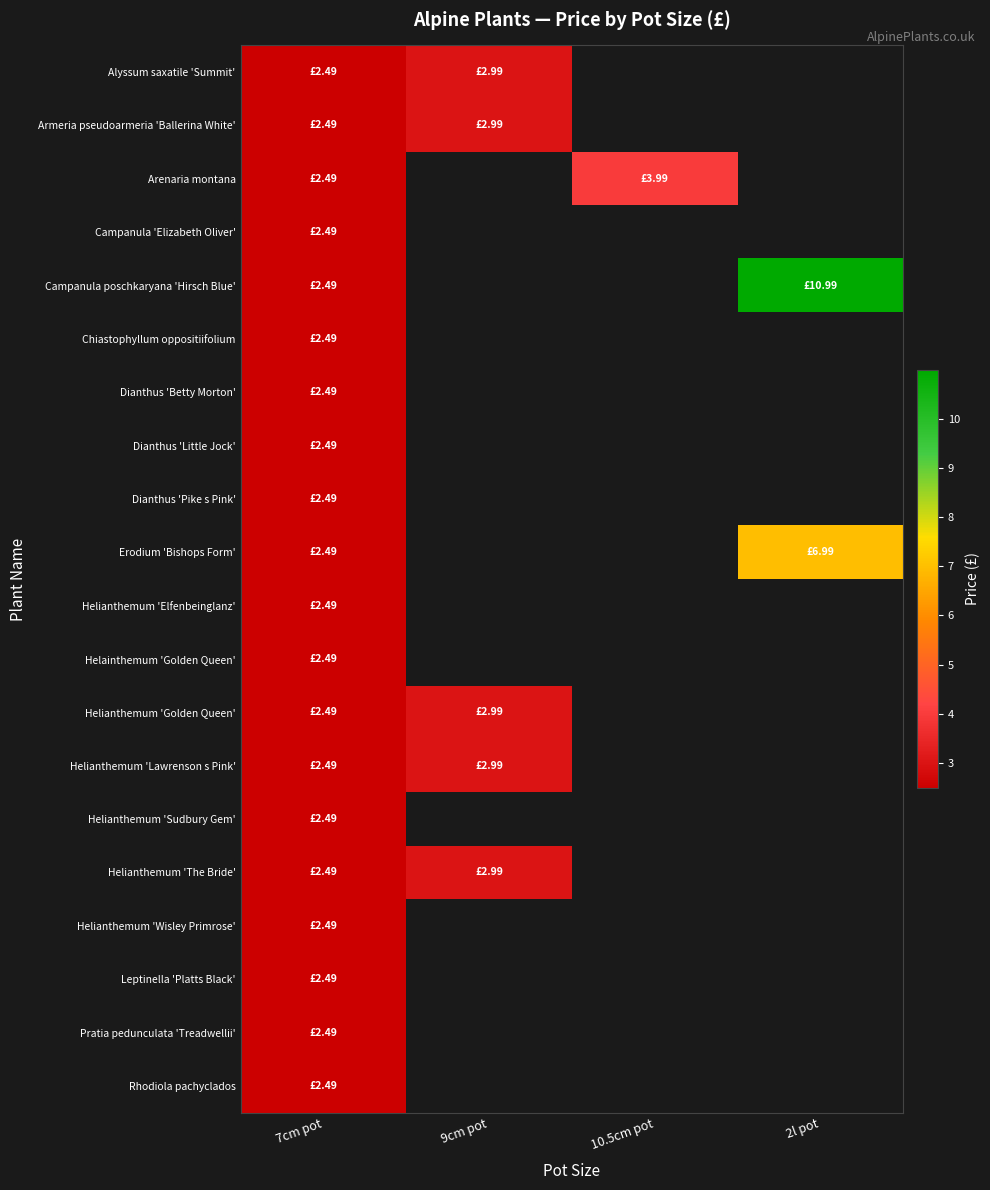

How many positive values does the Rhodiola pachyclados series have?

1